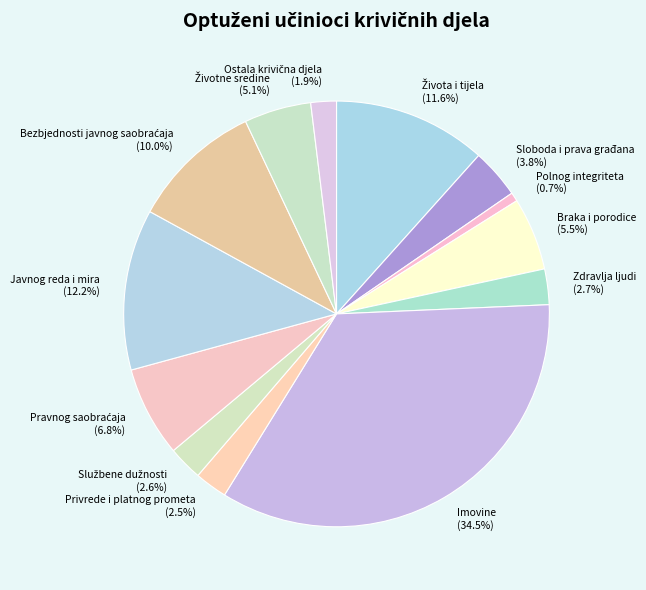

Count the number of slices in the pie.

13